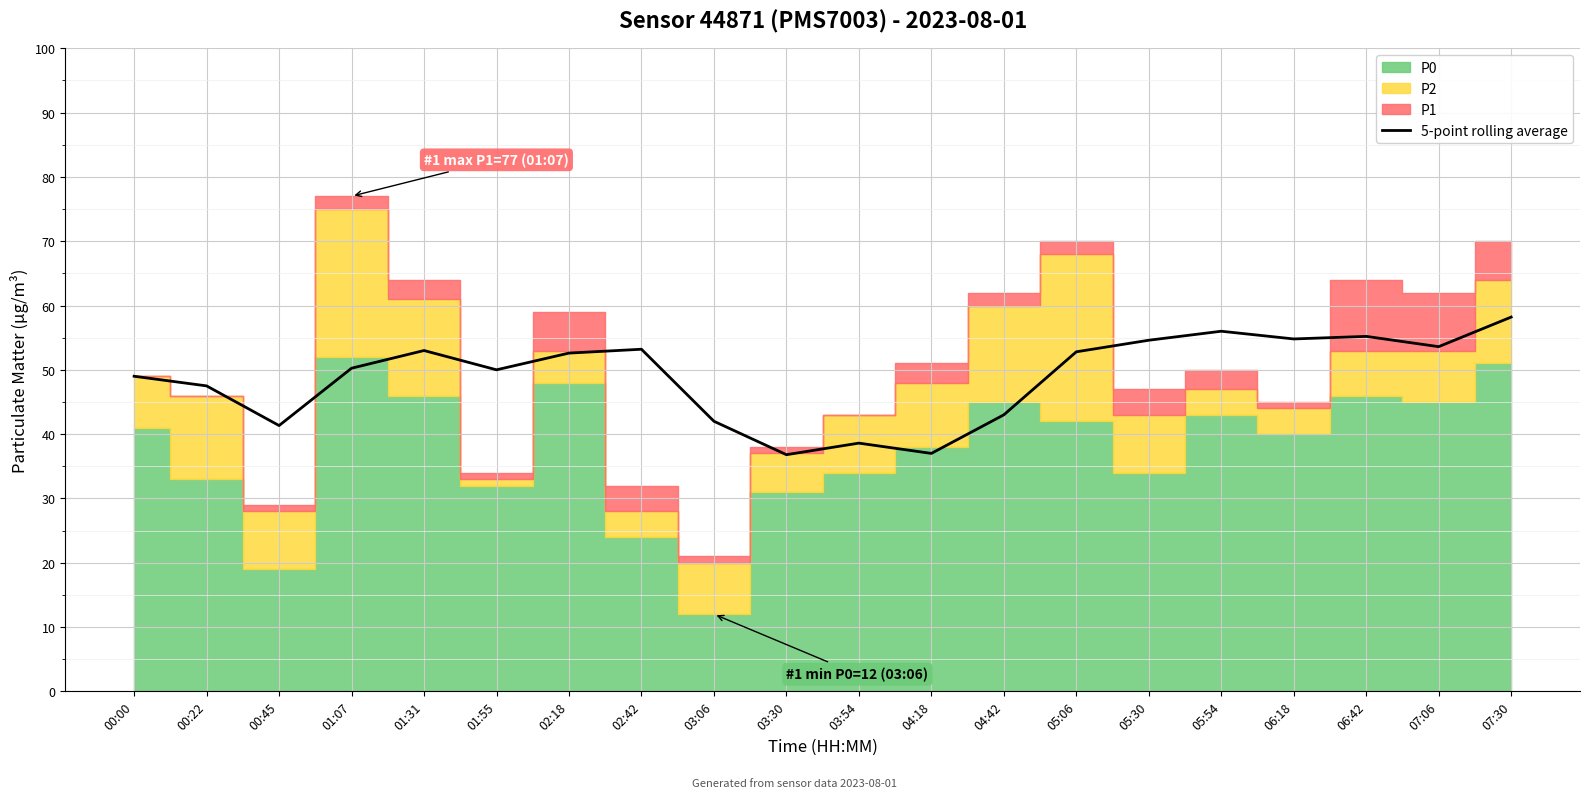

What is the minimum value for 5-point rolling average?

36.8